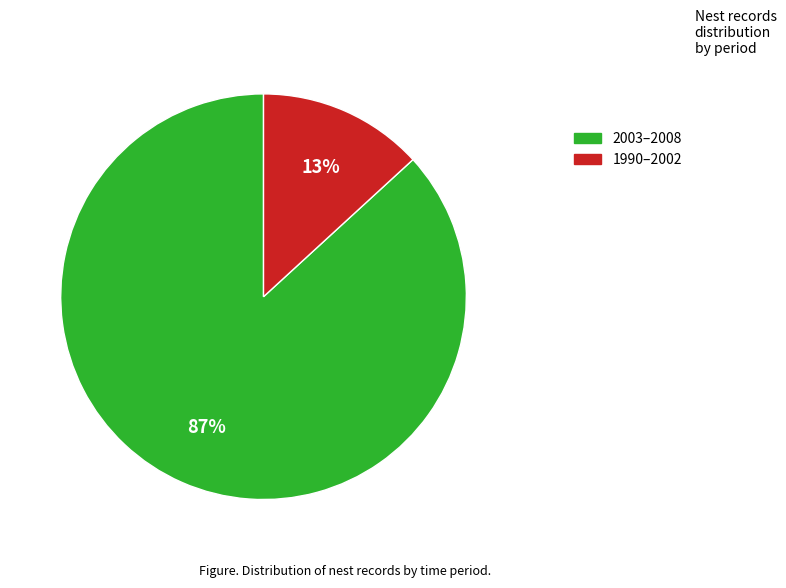

Between 2003–2008 and 1990–2002, which is larger?

2003–2008